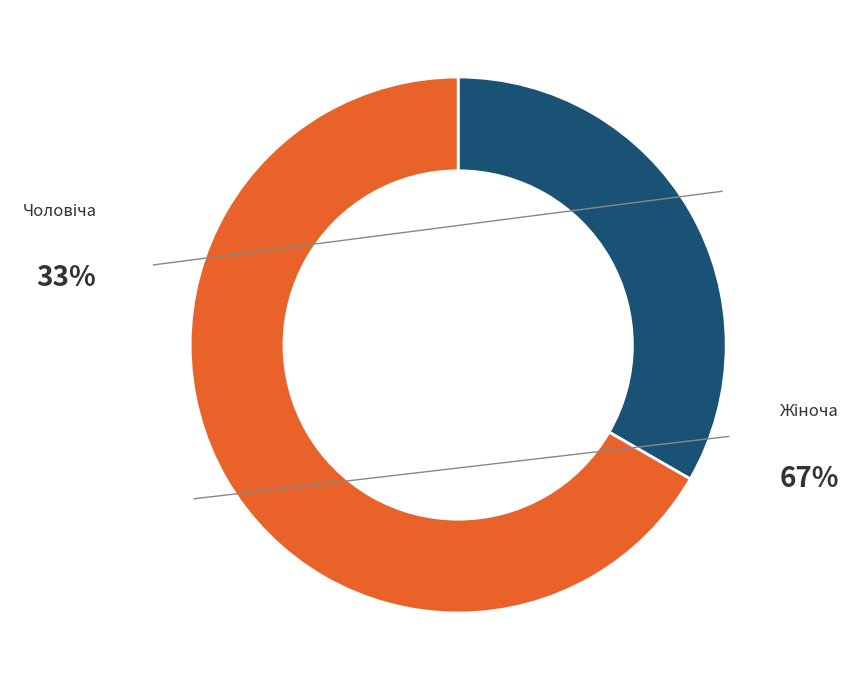

To the nearest percent, what is the combined percentage of Чоловіча and Жіноча?

100%